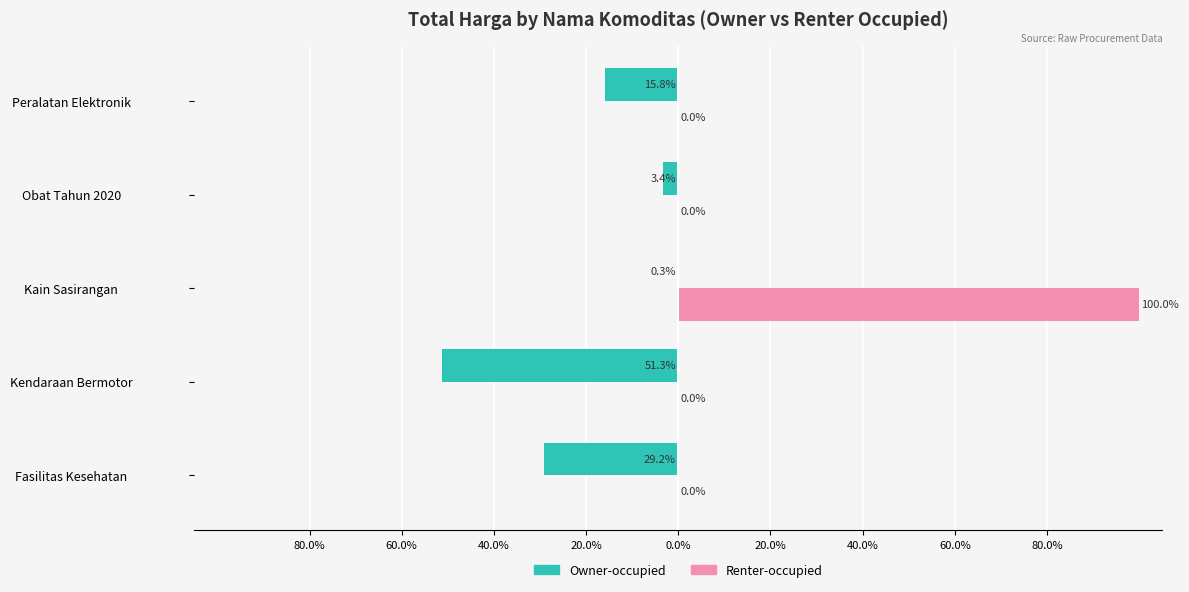

What are all the series names shown in the legend?

Owner-occupied, Renter-occupied